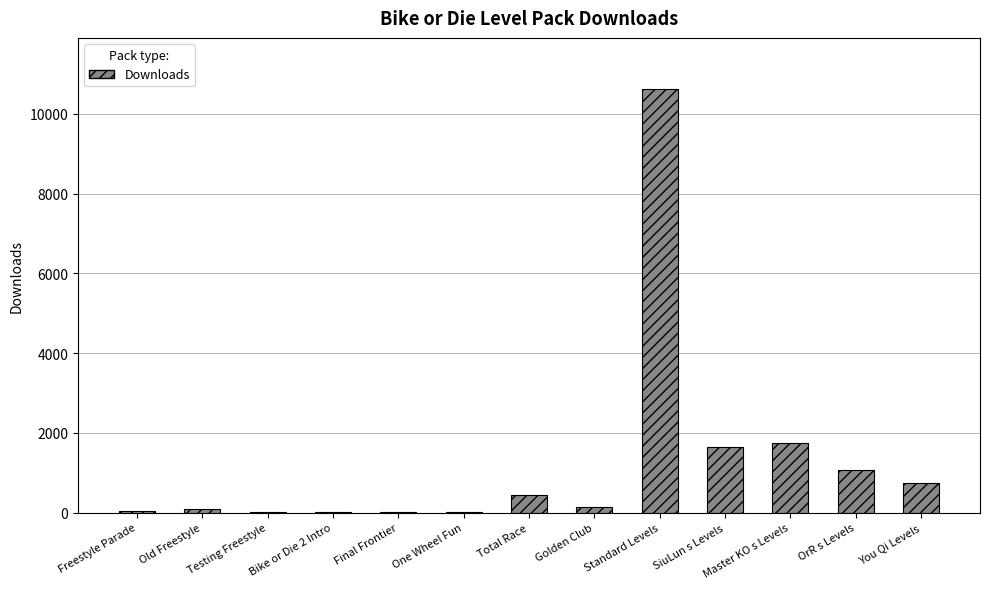

What is the maximum value shown in the chart?

10626